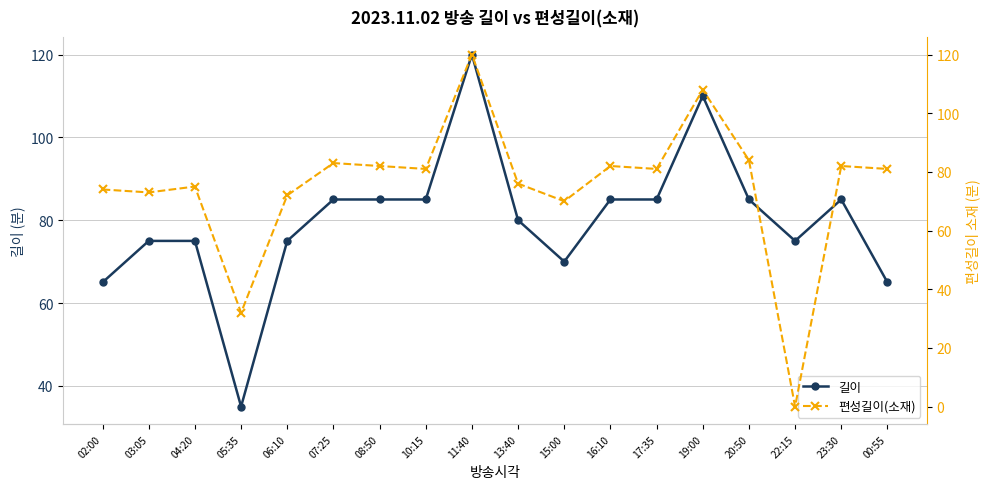

In 길이, how many points are higher than both neighbors (excluding endpoints)?

3